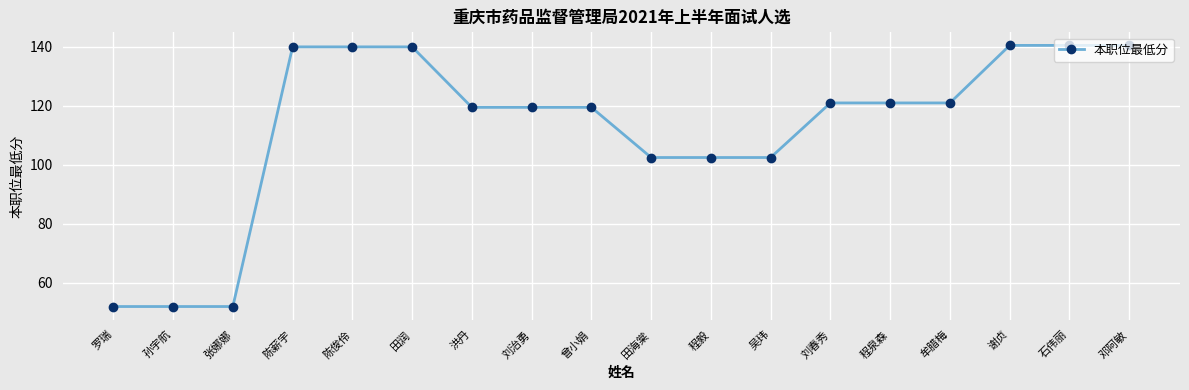

Is it true that the value at 程泉森 is 121.0?

True